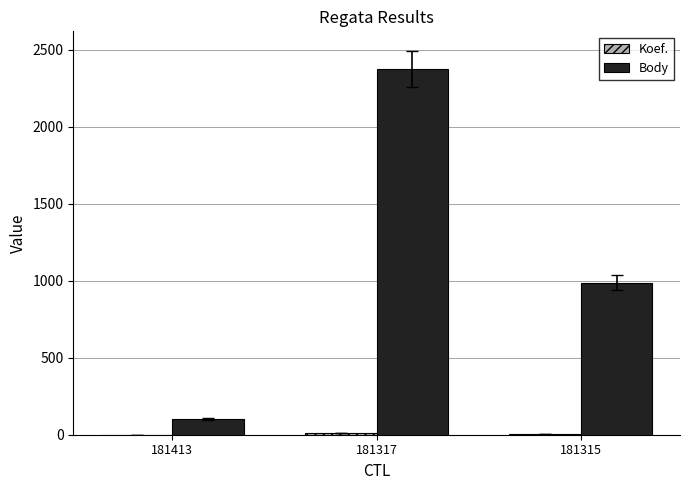

Which series has the largest total across all categories?

Body